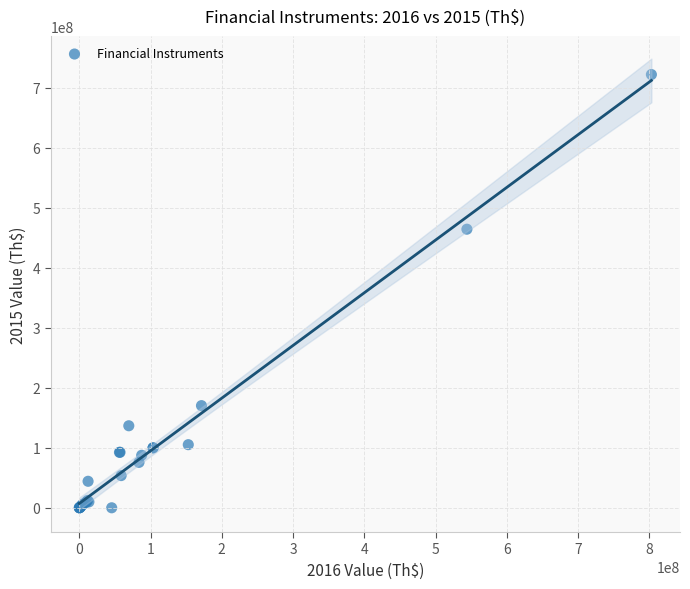

What Y value in the scatter plot is closest to 361066398?

464344024